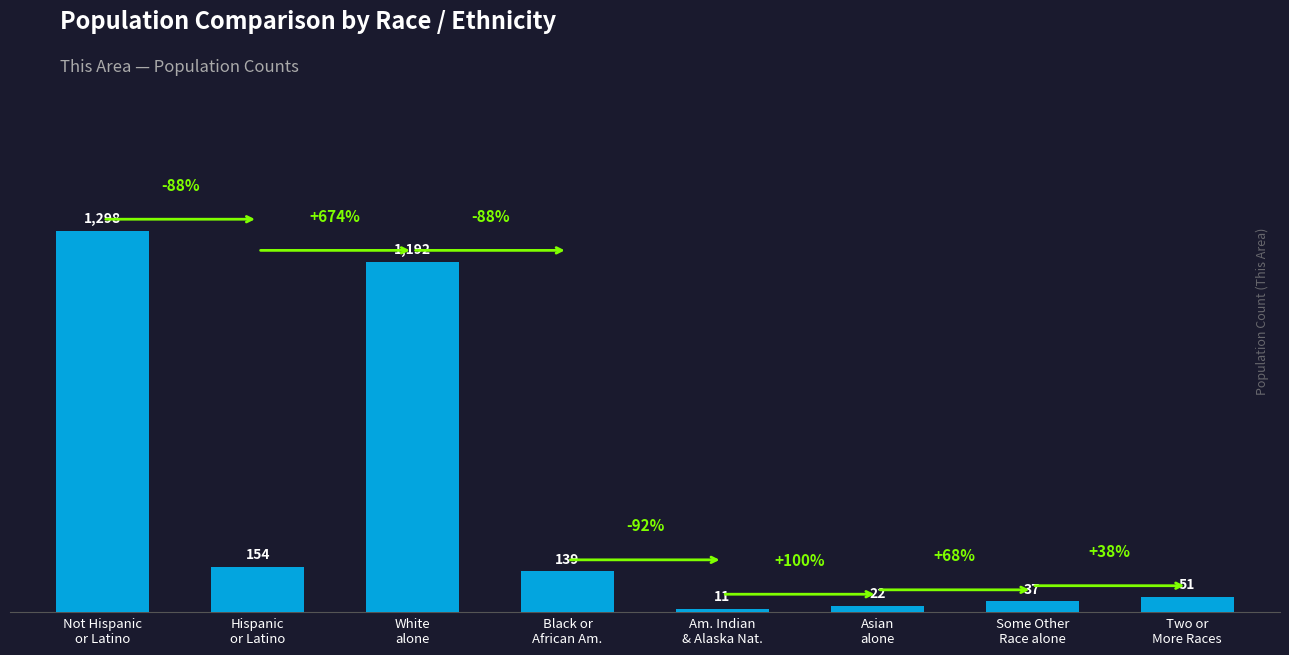

What is the greatest value displayed?

1298